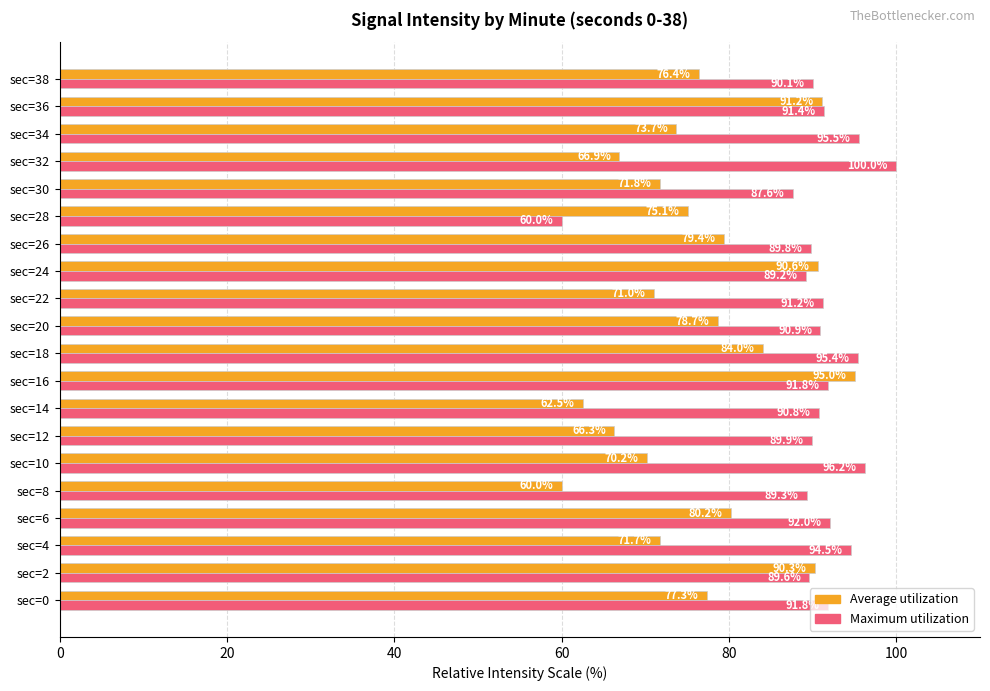

At sec=38, list the series in order from smallest to largest.

Average utilization, Maximum utilization